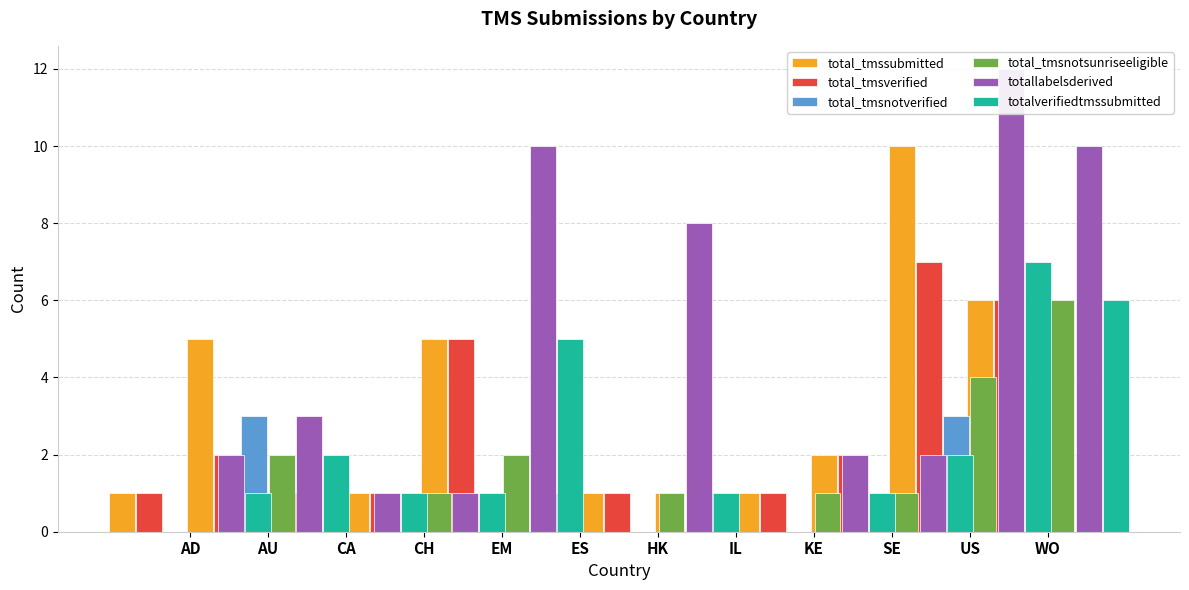

What is the spread (max minus min) of values at ES?

1